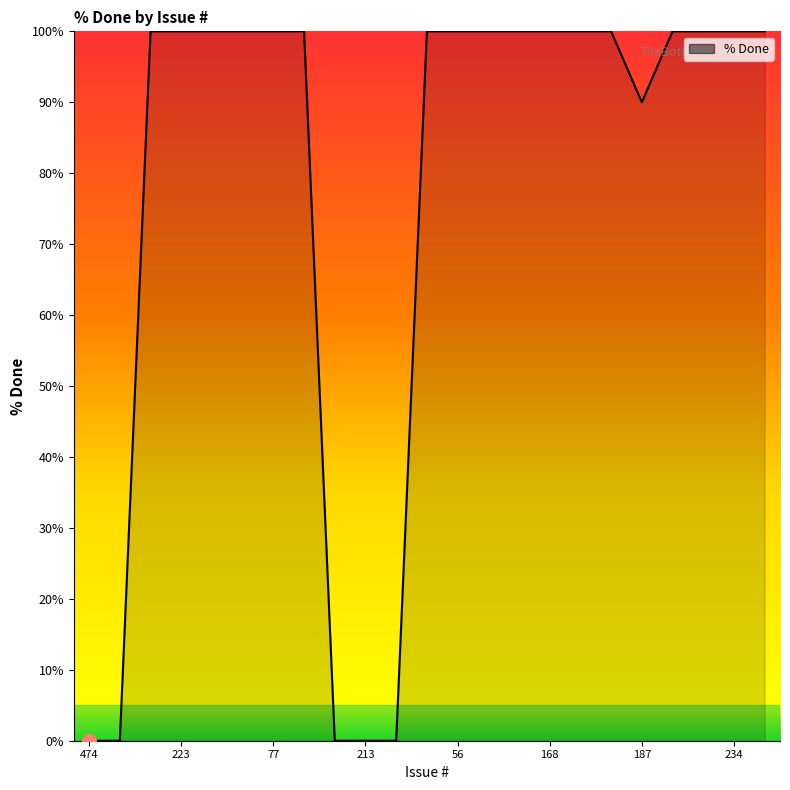

Does the chart display data point markers on the line(s)?

No